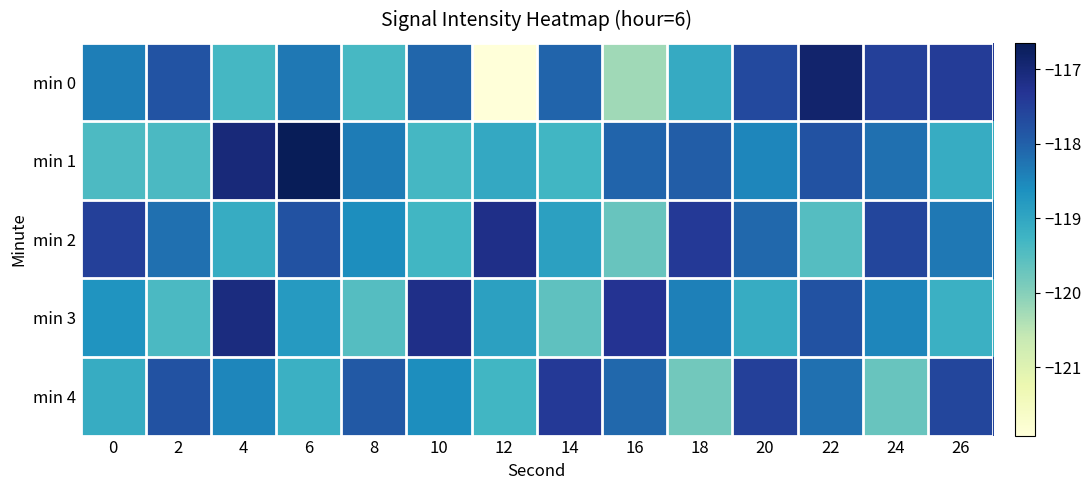

What is the smallest value displayed?

-121.9